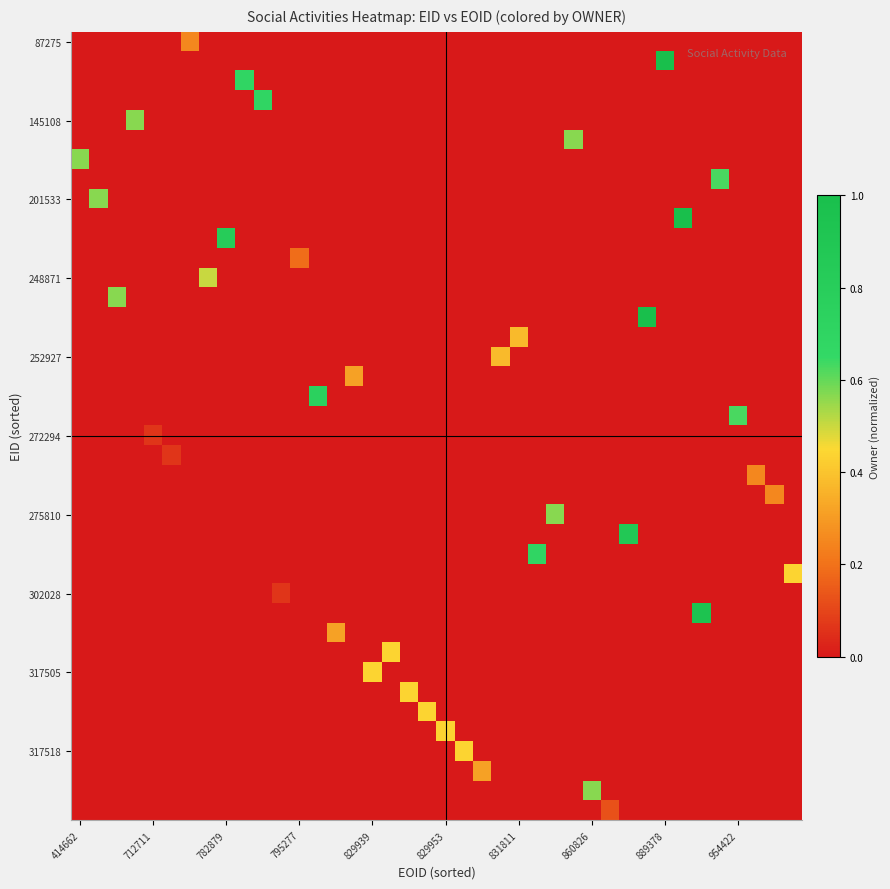

What is the maximum value shown in the chart?

1.0